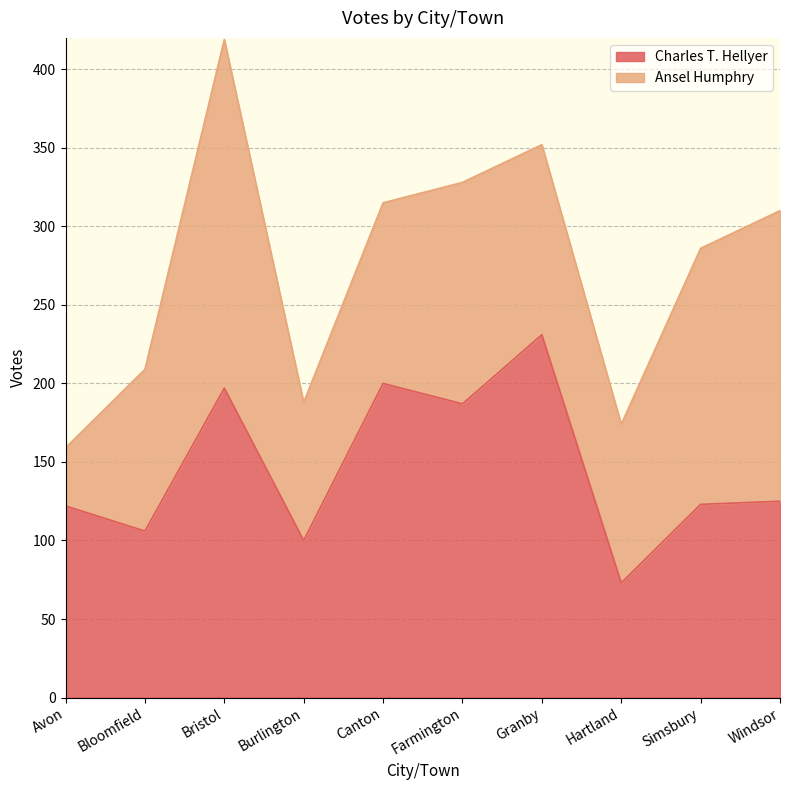

What is the difference between the values at Bloomfield and Canton?

94